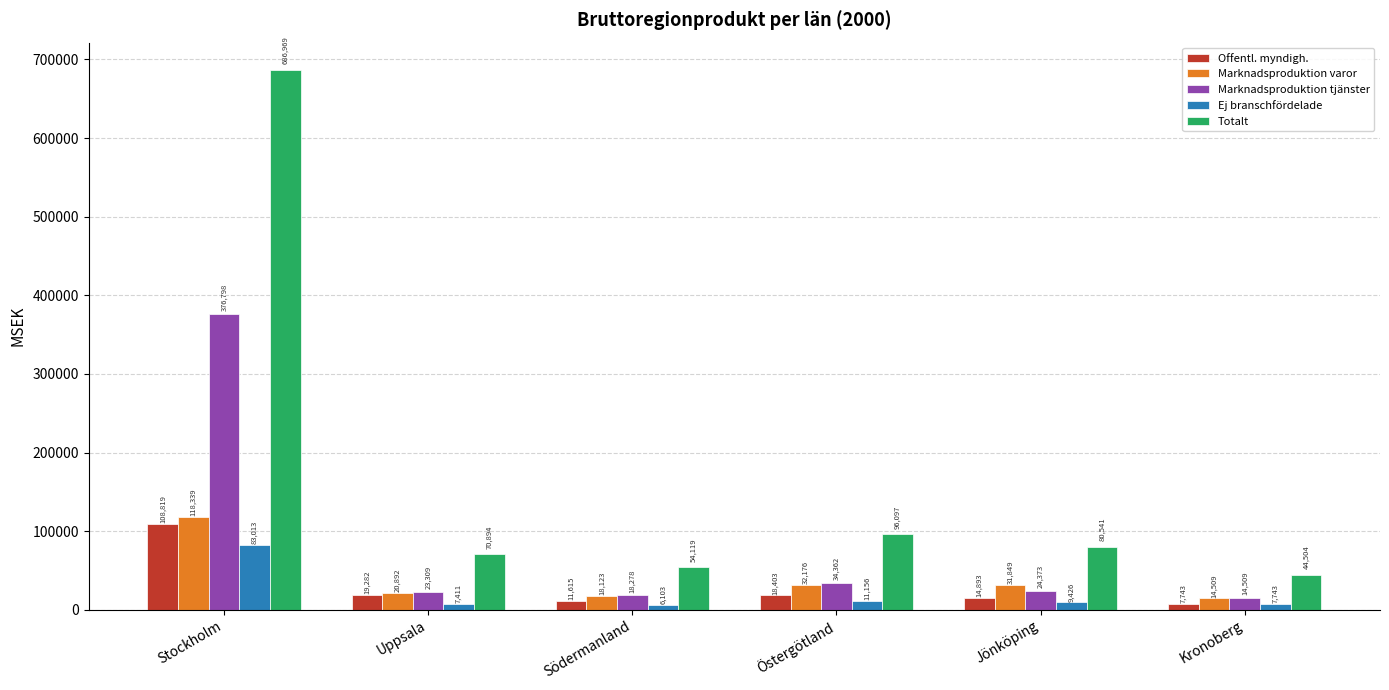

Which series has the widest spread of values?

Totalt